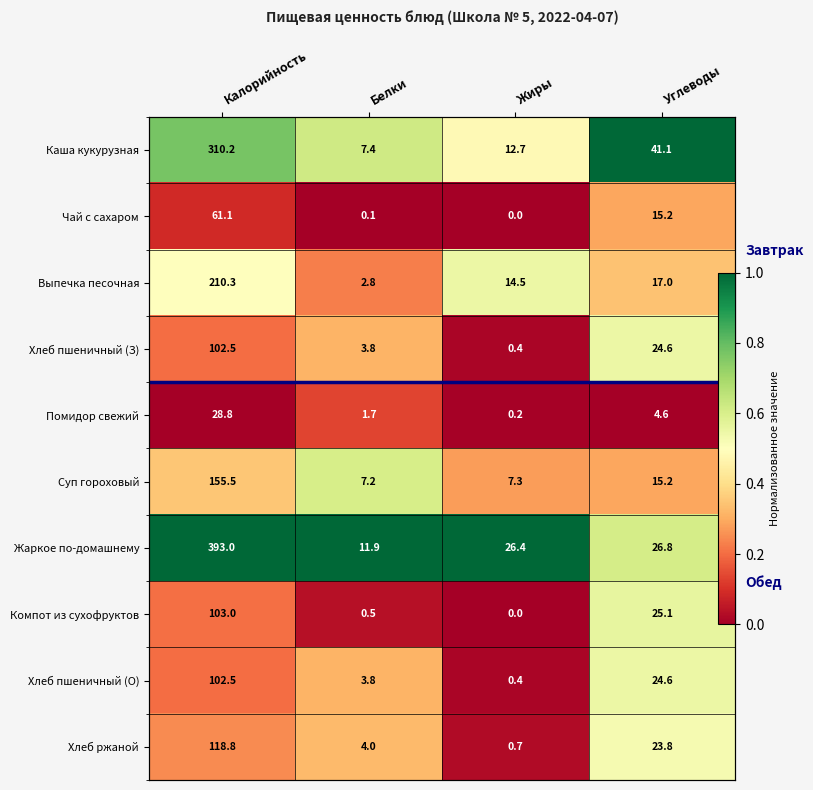

At which category is the sum across all series the highest?

Углеводы